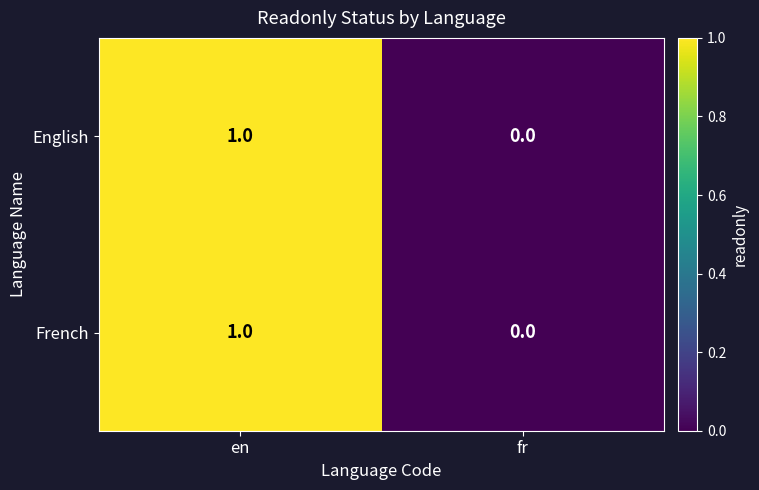

The value of French at en is 1. True or false?

True